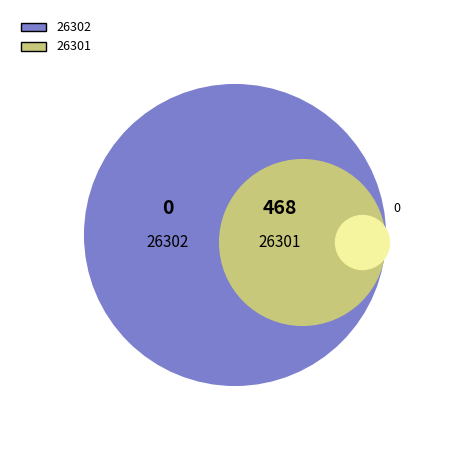

Which category accounts for the majority?

26301